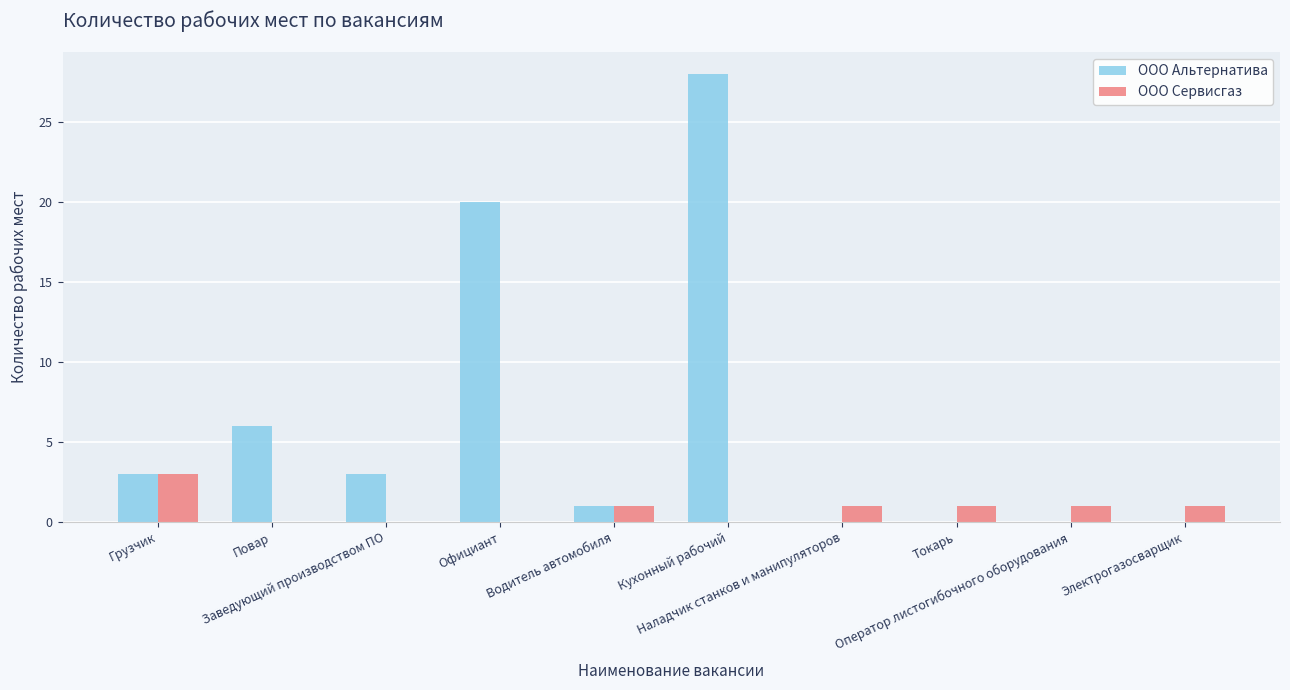

Is the value of ООО Альтернатива at Заведующий производством ПО greater than the value of ООО Сервисгаз at Официант?

Yes